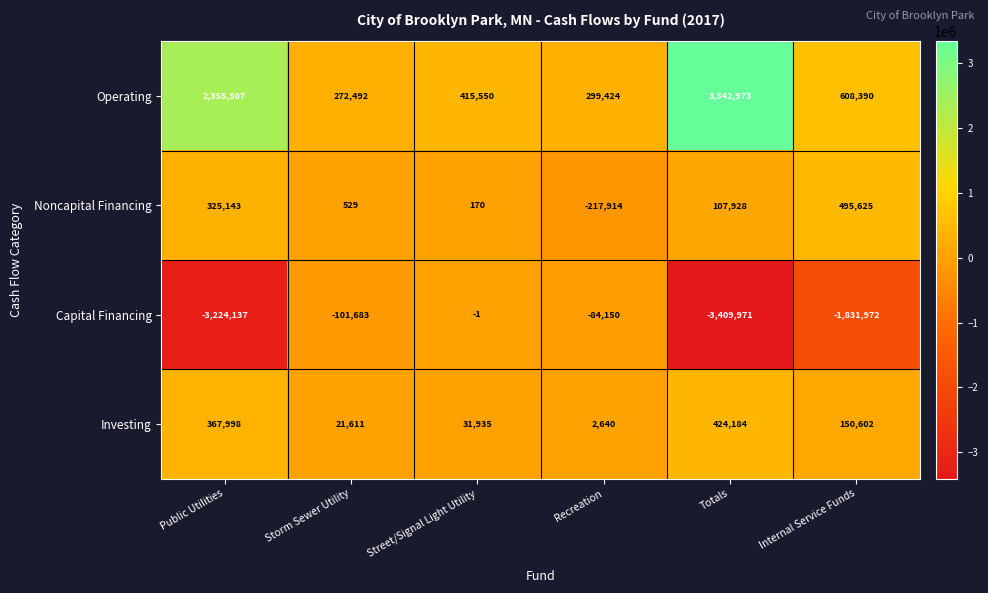

The Capital Financing series shows -174816 at Storm Sewer Utility. True or false?

False